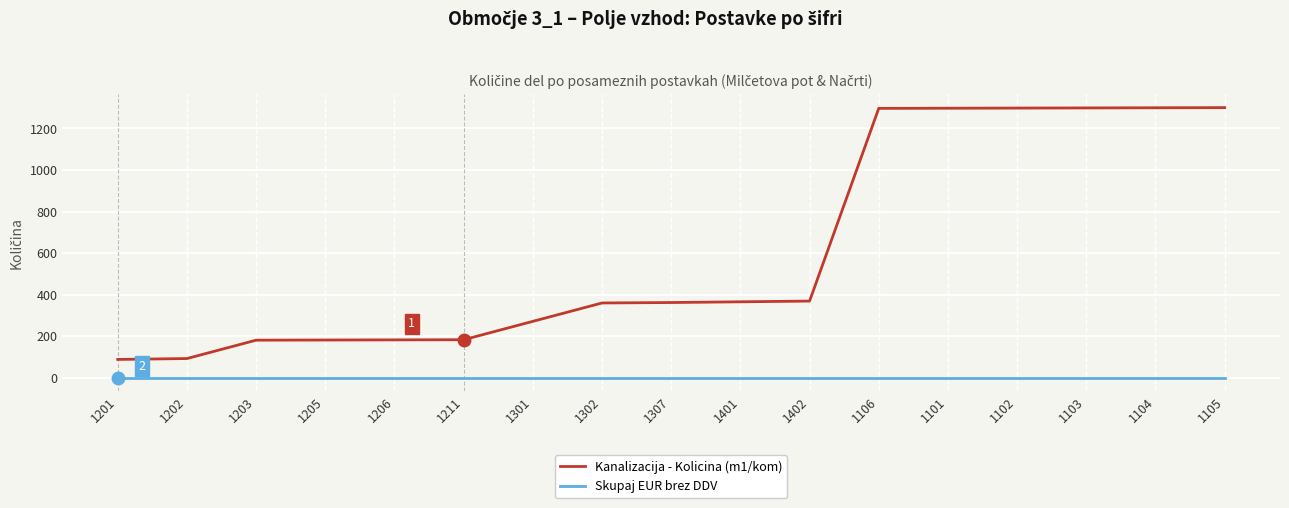

Rank the series by their maximum value, from lowest to highest.

Skupaj EUR brez DDV, Kanalizacija - Kolicina (m1/kom)